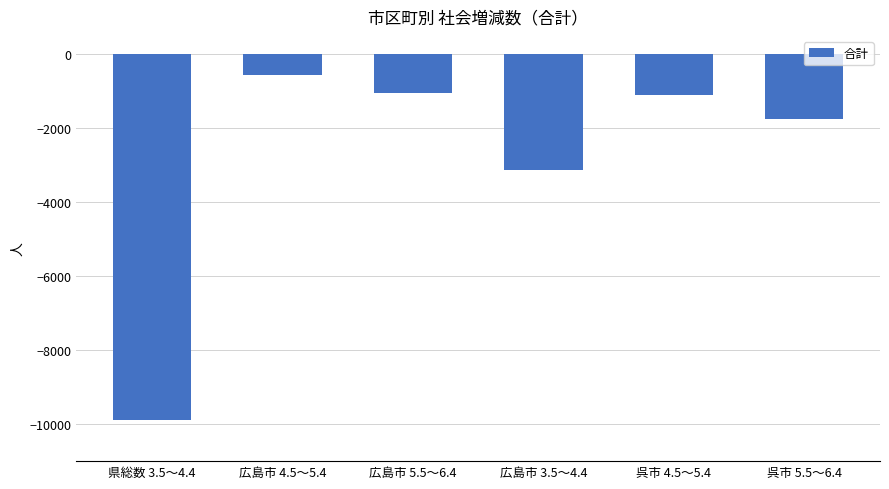

True or false: the data shows -221 at 呉市 4.5～5.4.

False